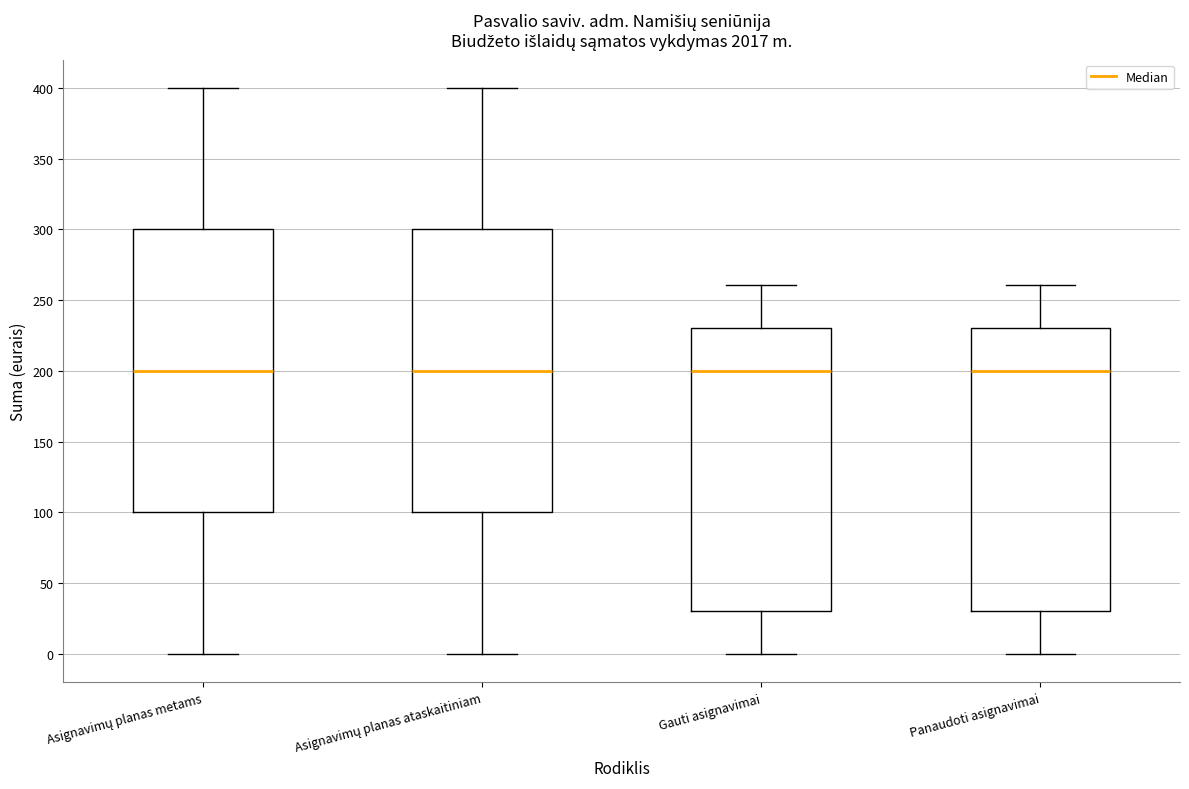

Reading left to right, read every box against the y-axis: the position of its median line, the range the box covers, and the ends of its whiskers. The values are not printed on the chart, so give them approximately, as read against the axis.

Asignavimų planas metams: median 200, box 100 to 300, whiskers 0 to 400
Asignavimų planas ataskaitiniam: median 200, box 100 to 300, whiskers 0 to 400
Gauti asignavimai: median 200, box 30 to 230, whiskers 0 to 260
Panaudoti asignavimai: median 200, box 30 to 230, whiskers 0 to 260